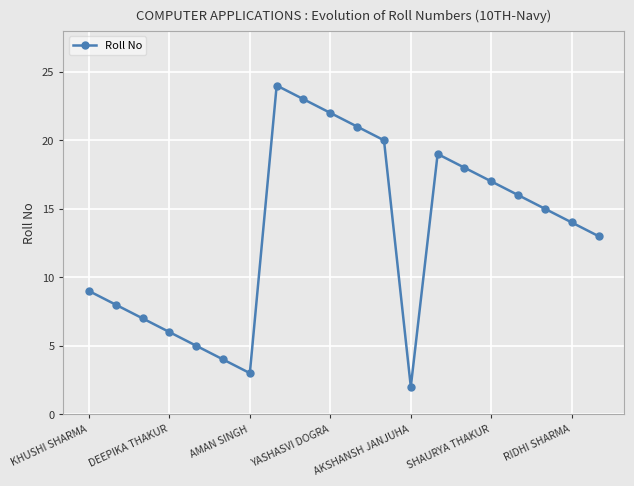

How many distinct data groups are displayed?

1